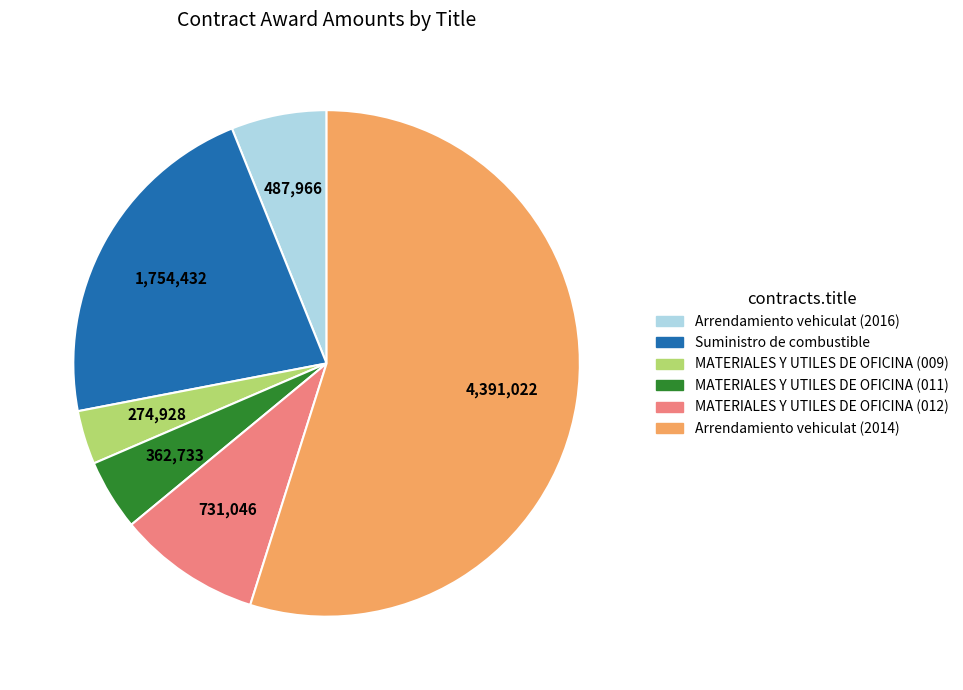

Combined, do Suministro de combustible and MATERIALES Y UTILES DE OFICINA (009) account for over 50%?

No